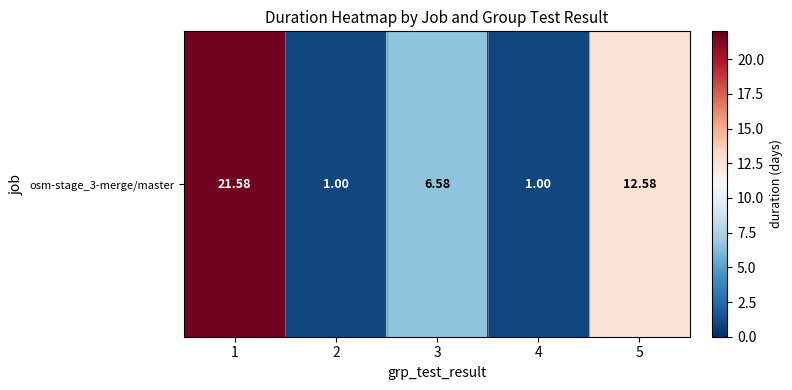

What is the change in value from 1 to 2?

-20.6